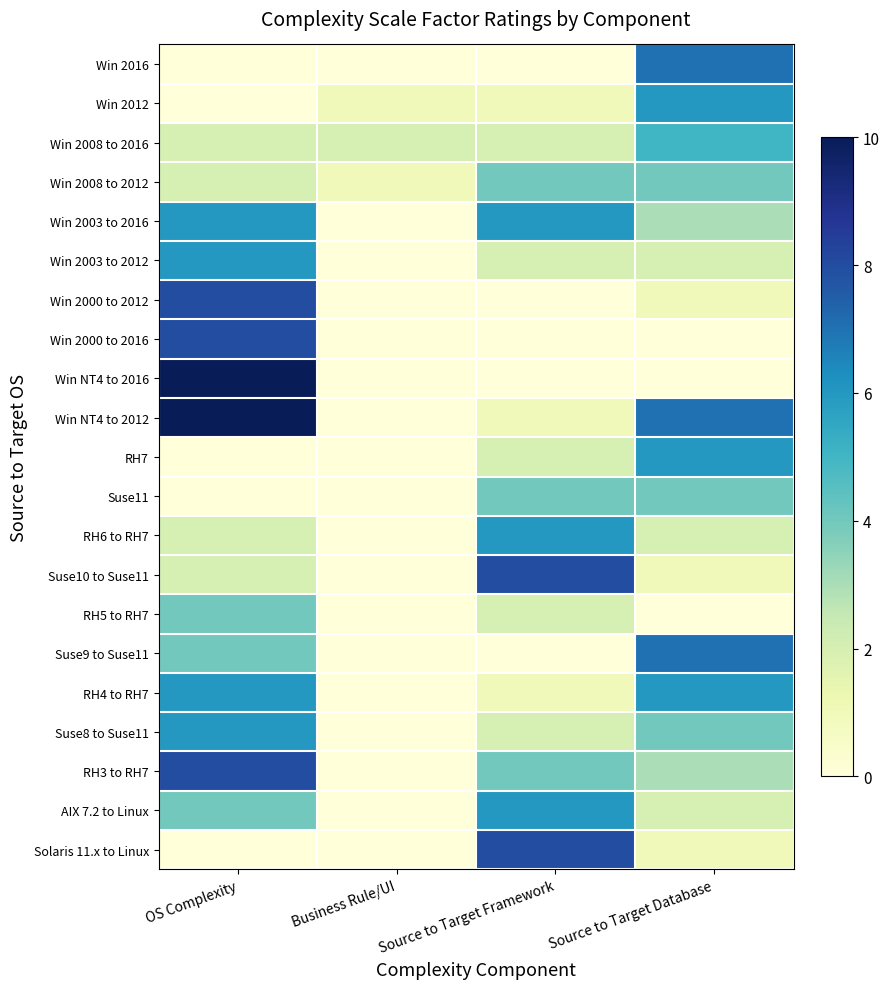

At how many categories does at least one series exceed 1?

4